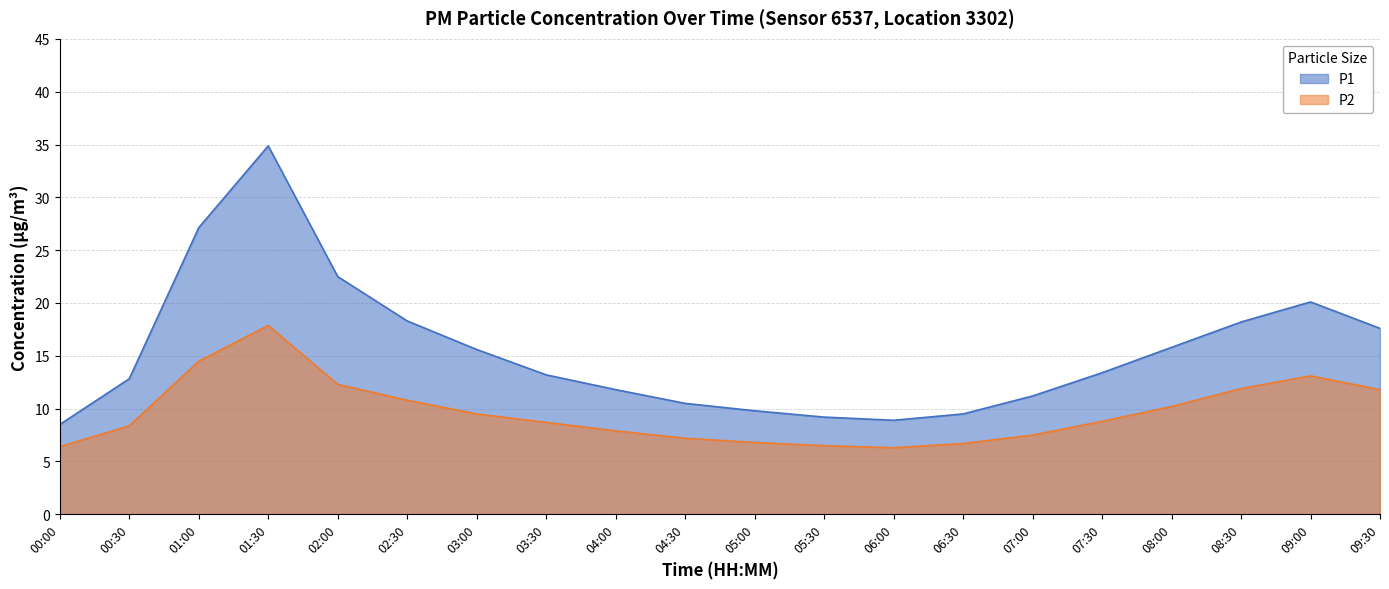

What is the minimum value shown in the chart?

6.3